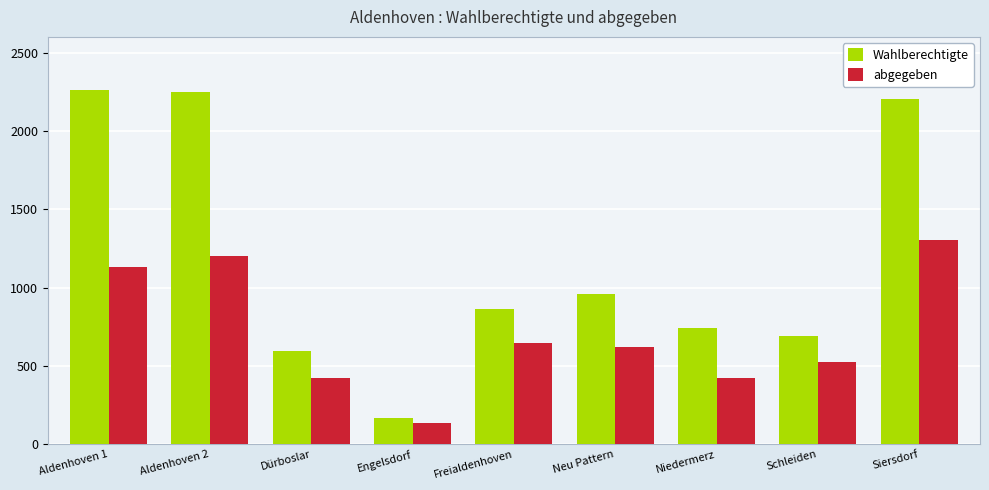

What is the maximum value shown in the chart?

2258